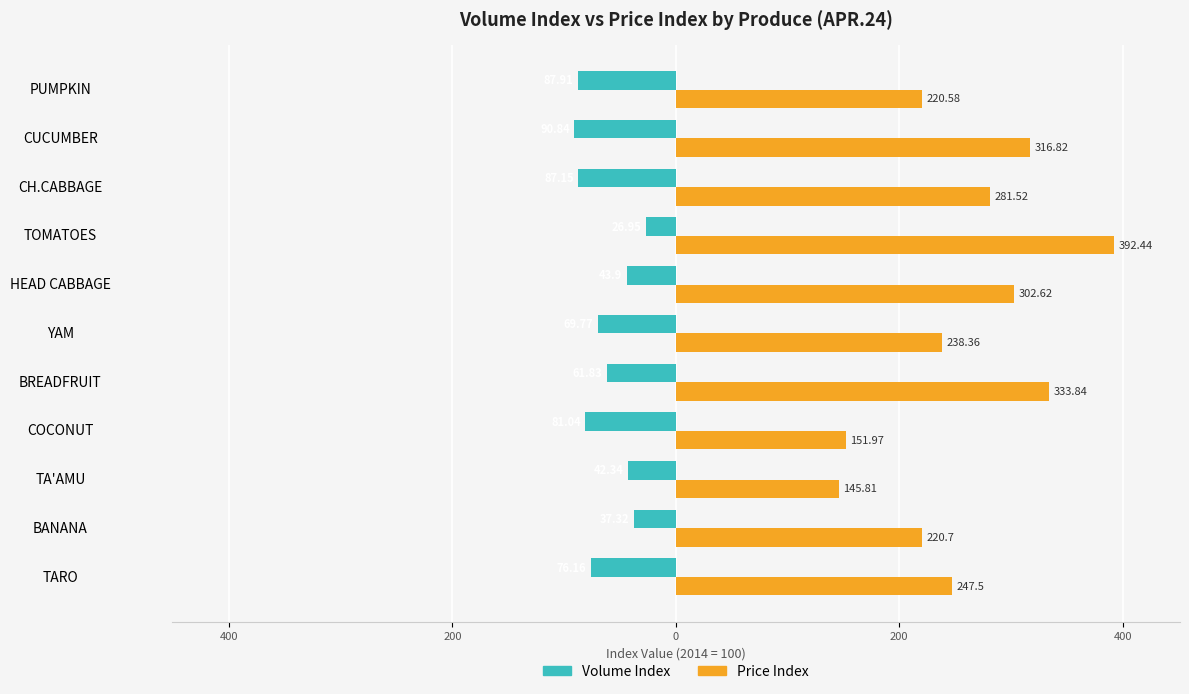

What are all the series names shown in the legend?

Volume Index, Price Index